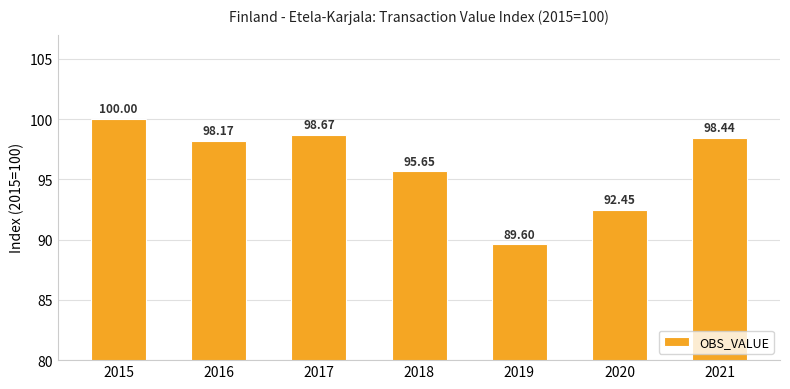

Is it true that the value at 2020 is 92.5?

True